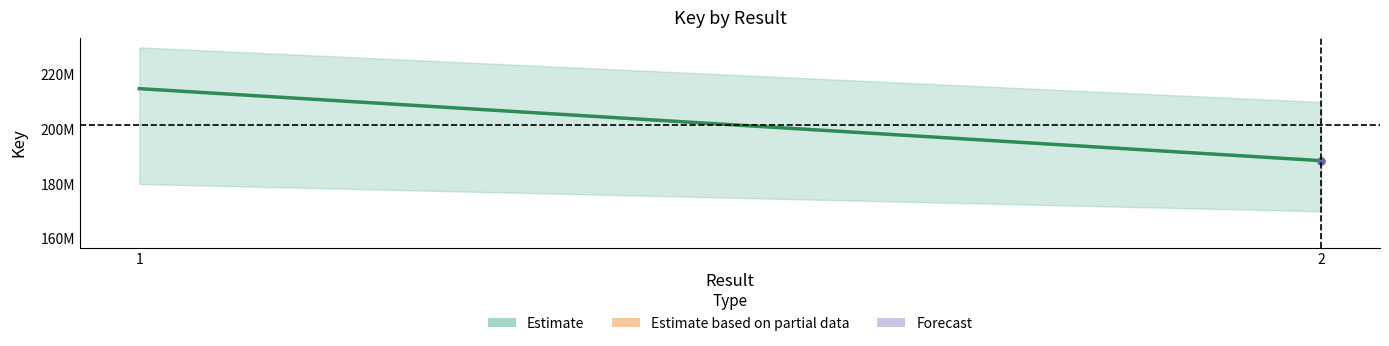

Rank the categories by value from highest to lowest.

1, 2